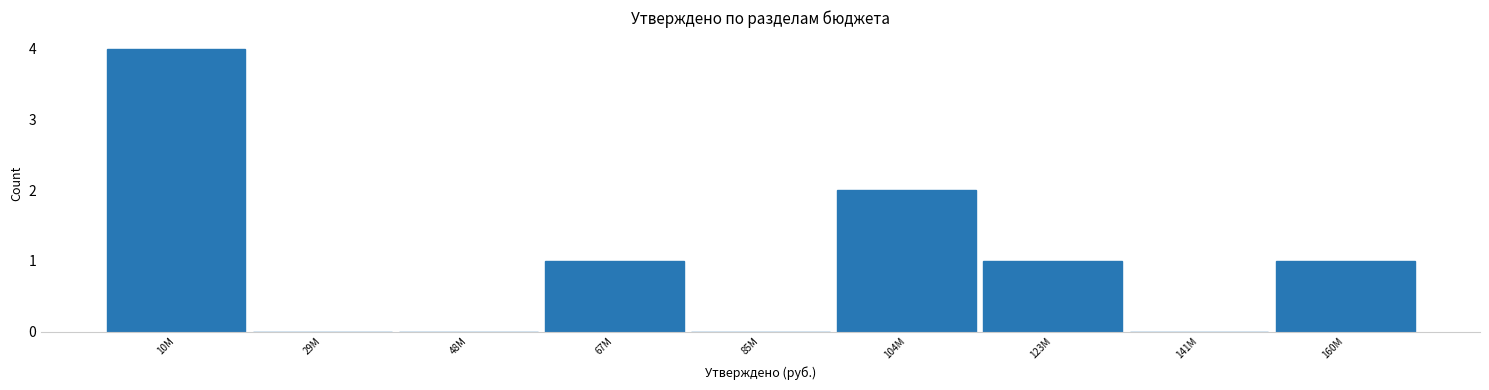

Reading left to right, extract all data points from this chart.

10M=4	29M=0	48M=0	67M=1	85M=0	104M=2	123M=1	141M=0	160M=1